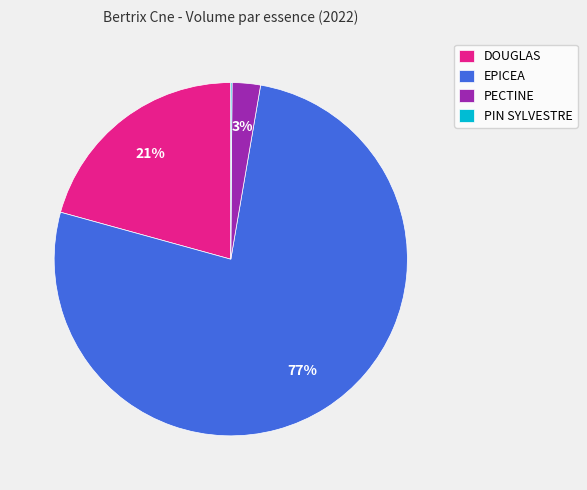

To the nearest percent, what is the combined percentage of DOUGLAS and EPICEA?

97%